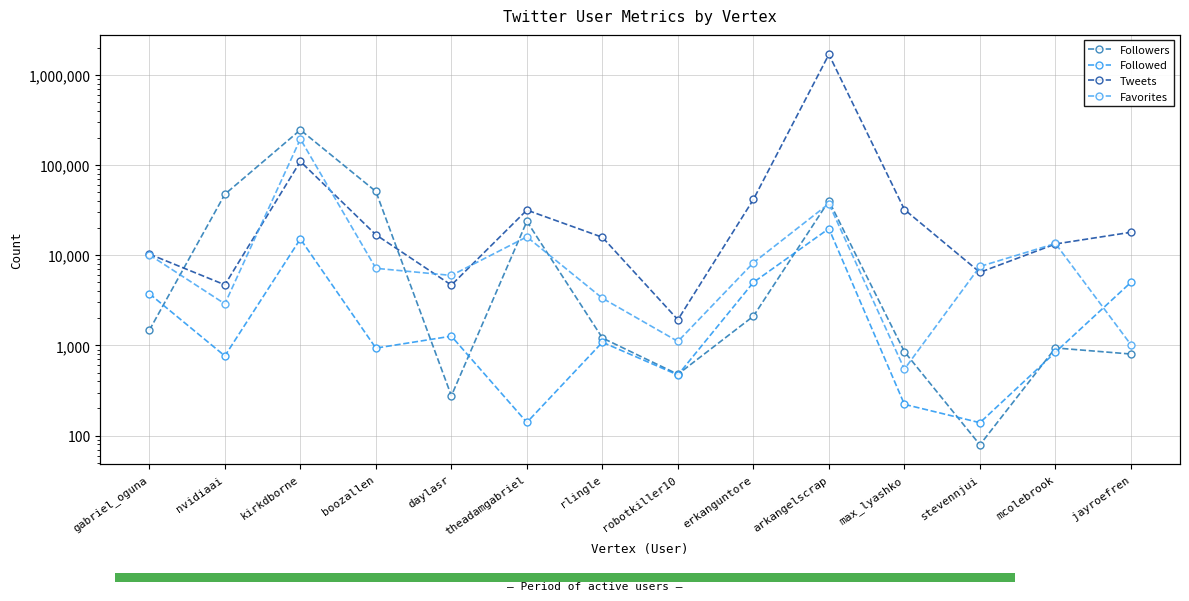

Which series has the largest range (max minus min)?

Tweets